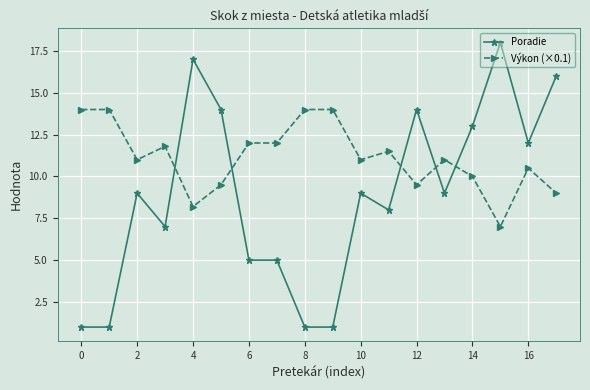

List the series in order of their overall mean, lowest first.

Poradie, Výkon (×0.1)